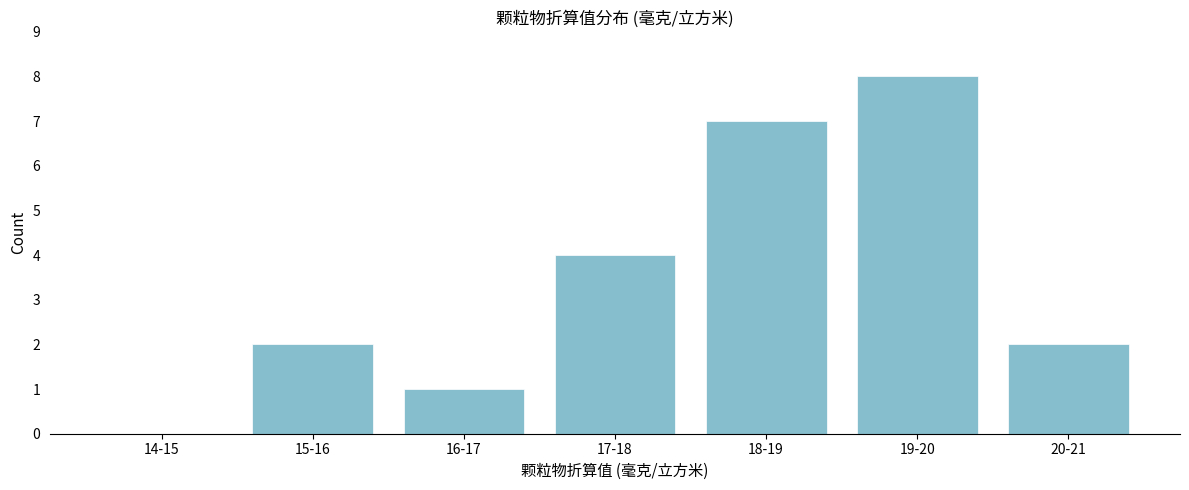

Reading left to right, extract all data points from this chart.

14-15=0	15-16=2	16-17=1	17-18=4	18-19=7	19-20=8	20-21=2